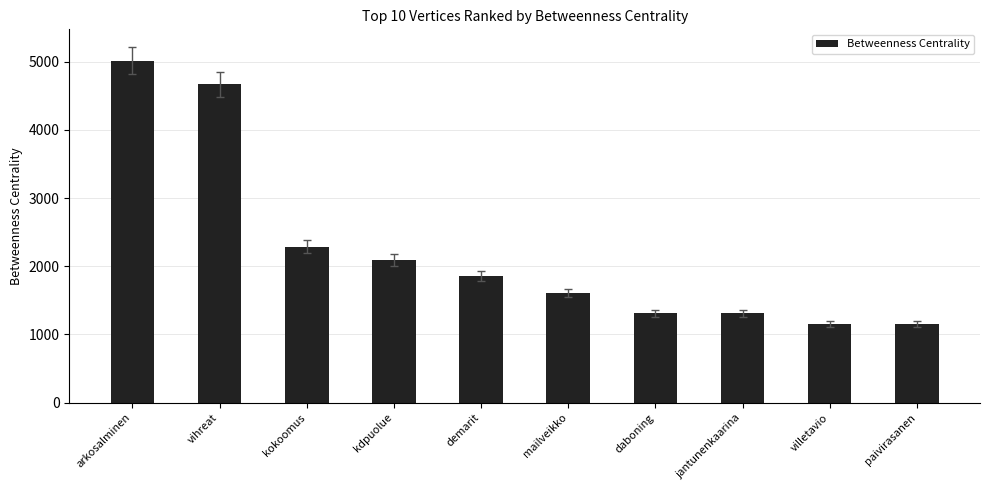

What is the value of the 5th bar from the left?

1857.5